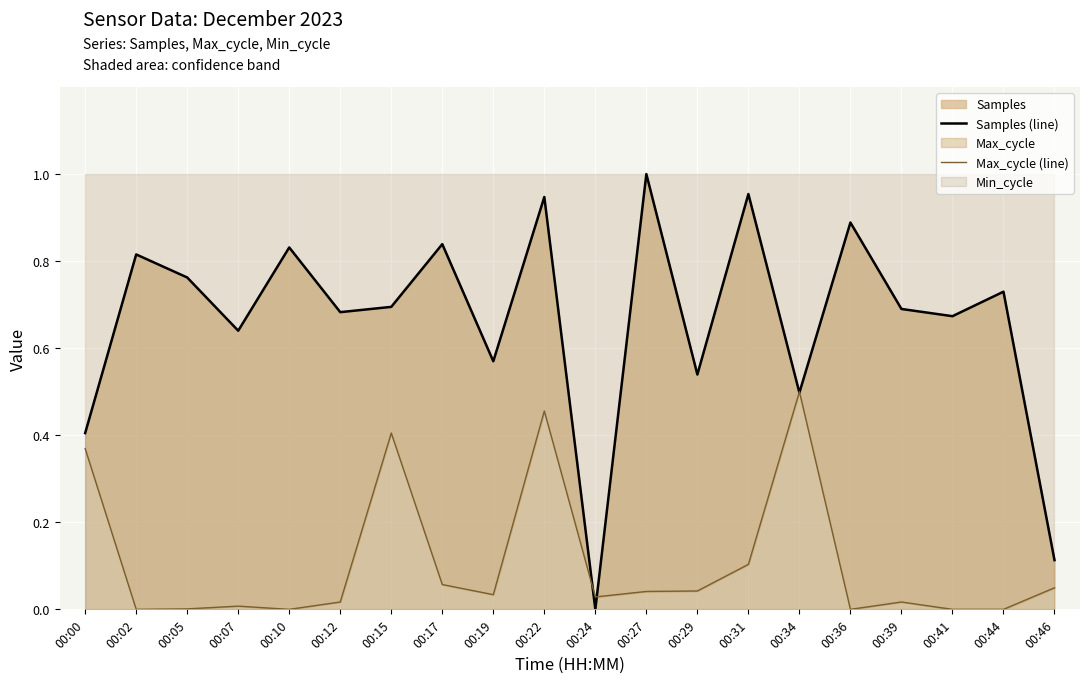

Reading left to right, extract all data points from this chart.

Samples (line): 0.4	0.8	0.8	0.6	0.8	0.7	0.7	0.8	0.6	0.9	0.0	1.0	0.5	1.0	0.5	0.9	0.7	0.7	0.7	0.1
Max_cycle (line): 0.4	0.0	0.0	0.0	0.0	0.0	0.4	0.1	0.0	0.5	0.0	0.0	0.0	0.1	0.5	0.0	0.0	0.0	0.0	0.0